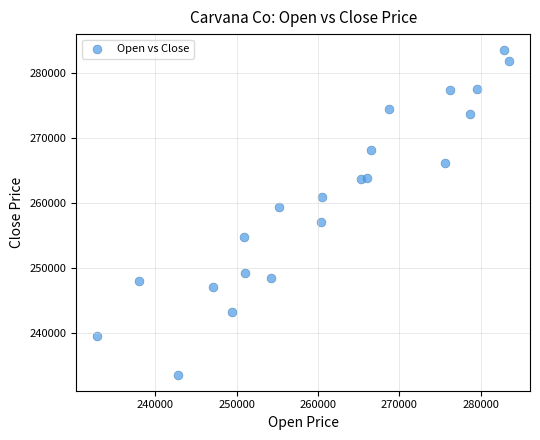

What is the range of X values (max minus min)?

50675